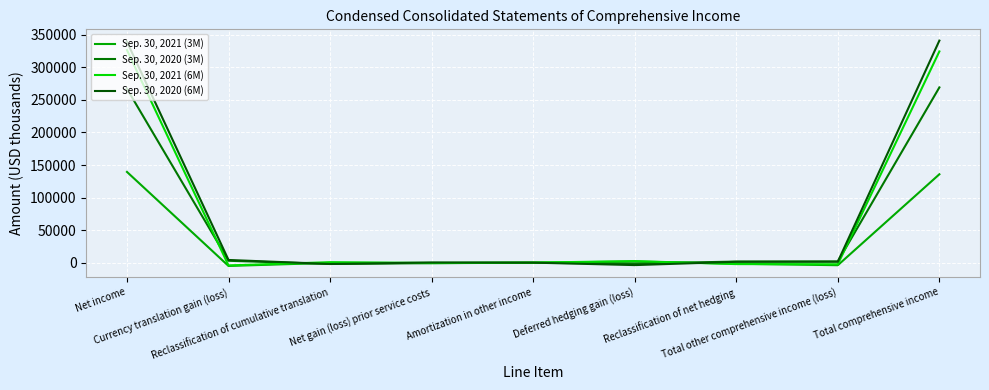

What is the label of the 4th point from the left?

Net gain (loss) prior service costs